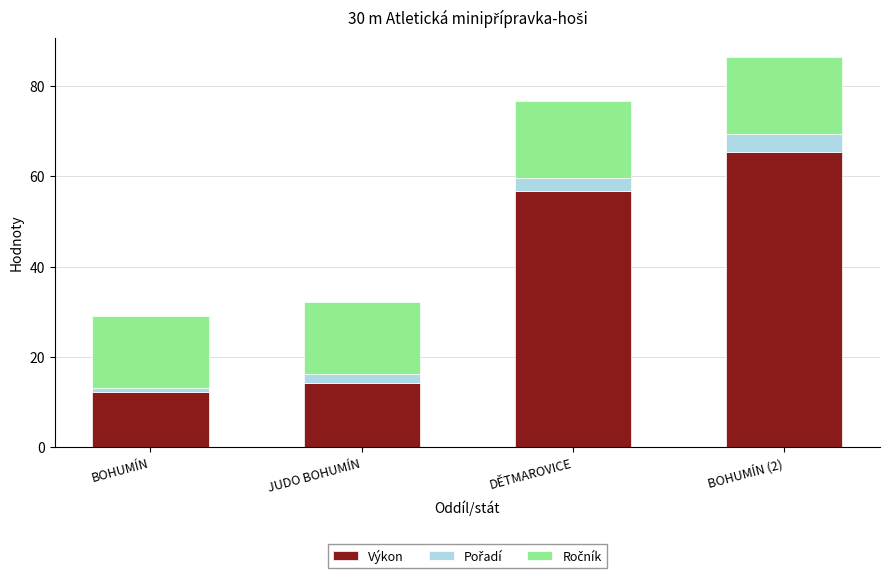

At which category is the sum across all series the highest?

BOHUMÍN (2)